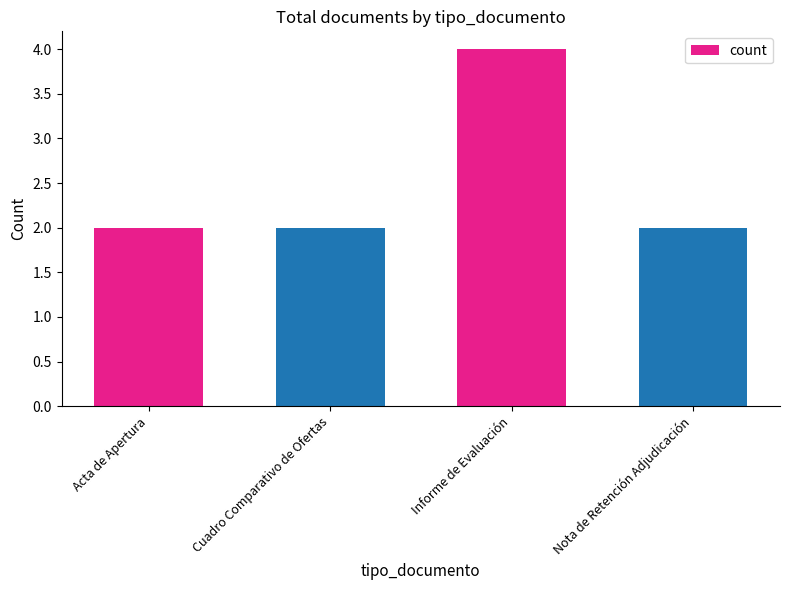

Count the number of categories in the chart.

4